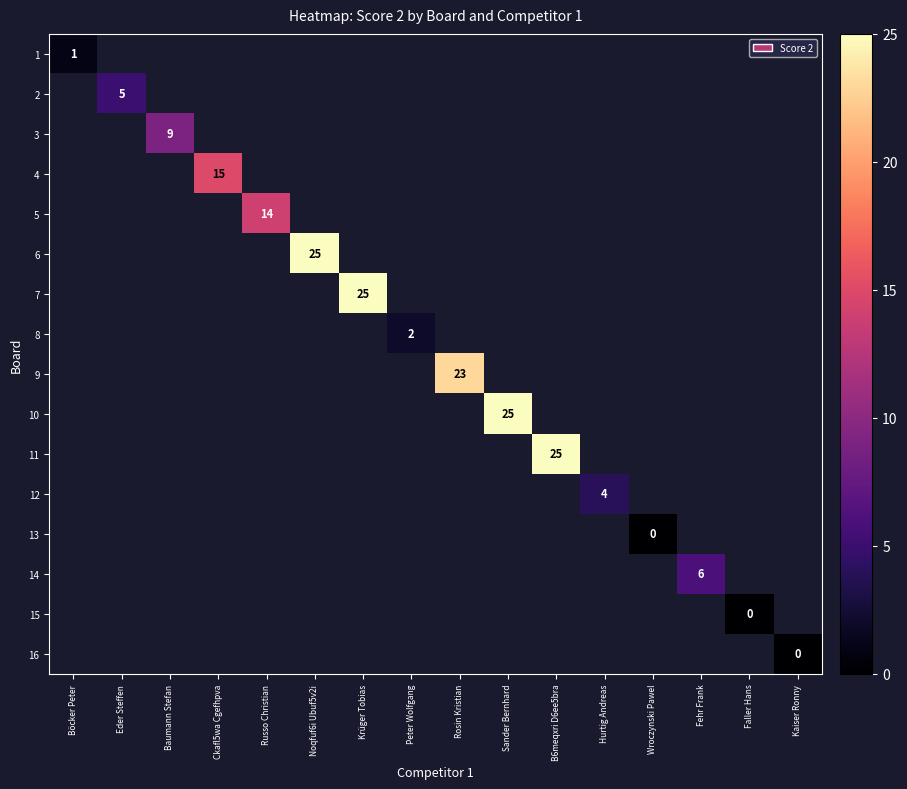

Count the number of data series in this chart.

16